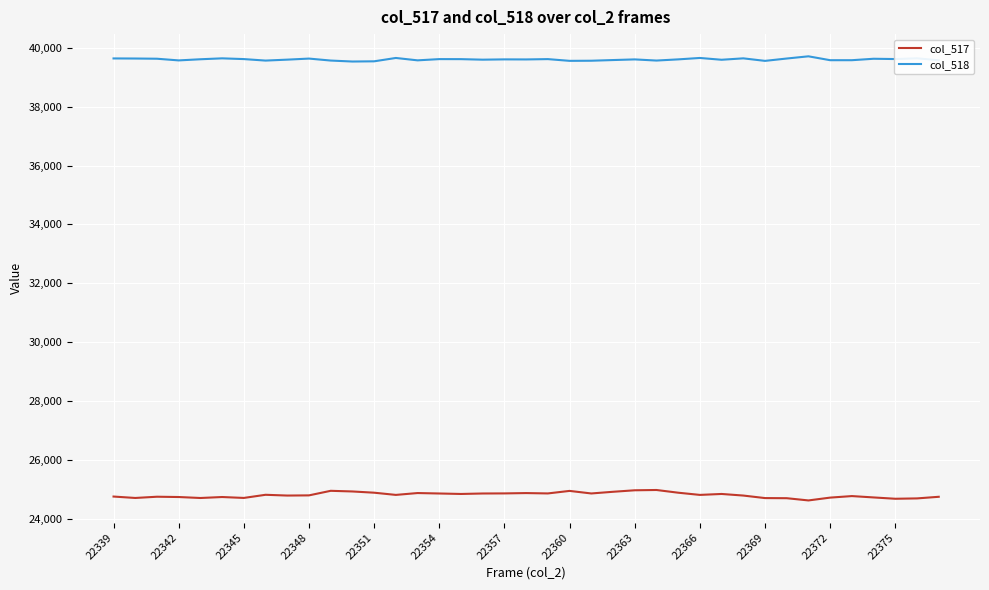

Rank the series by their average value, from lowest to highest.

col_517, col_518